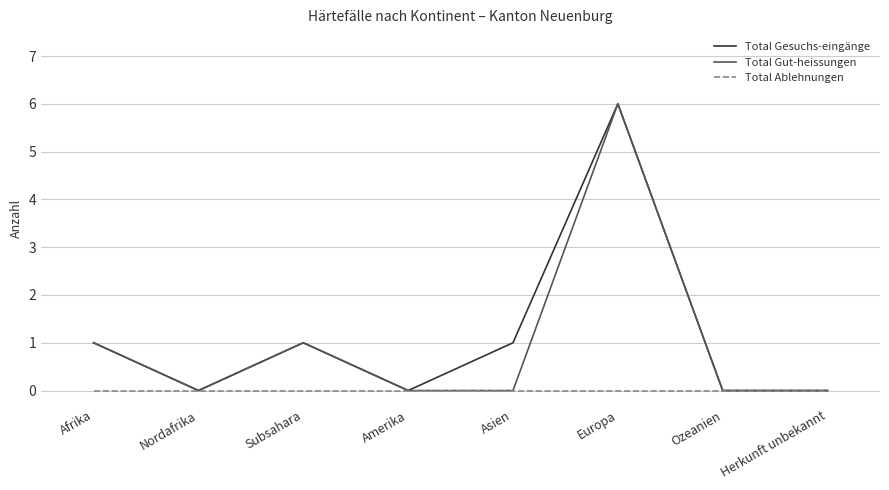

Reading left to right, list all the values displayed in this chart.

Total Gesuchs-eingänge: Afrika=1	Nordafrika=0	Subsahara=1	Amerika=0	Asien=1	Europa=6	Ozeanien=0	Herkunft unbekannt=0
Total Gut-heissungen: Afrika=1	Nordafrika=0	Subsahara=1	Amerika=0	Asien=0	Europa=6	Ozeanien=0	Herkunft unbekannt=0
Total Ablehnungen: Afrika=0	Nordafrika=0	Subsahara=0	Amerika=0	Asien=0	Europa=0	Ozeanien=0	Herkunft unbekannt=0